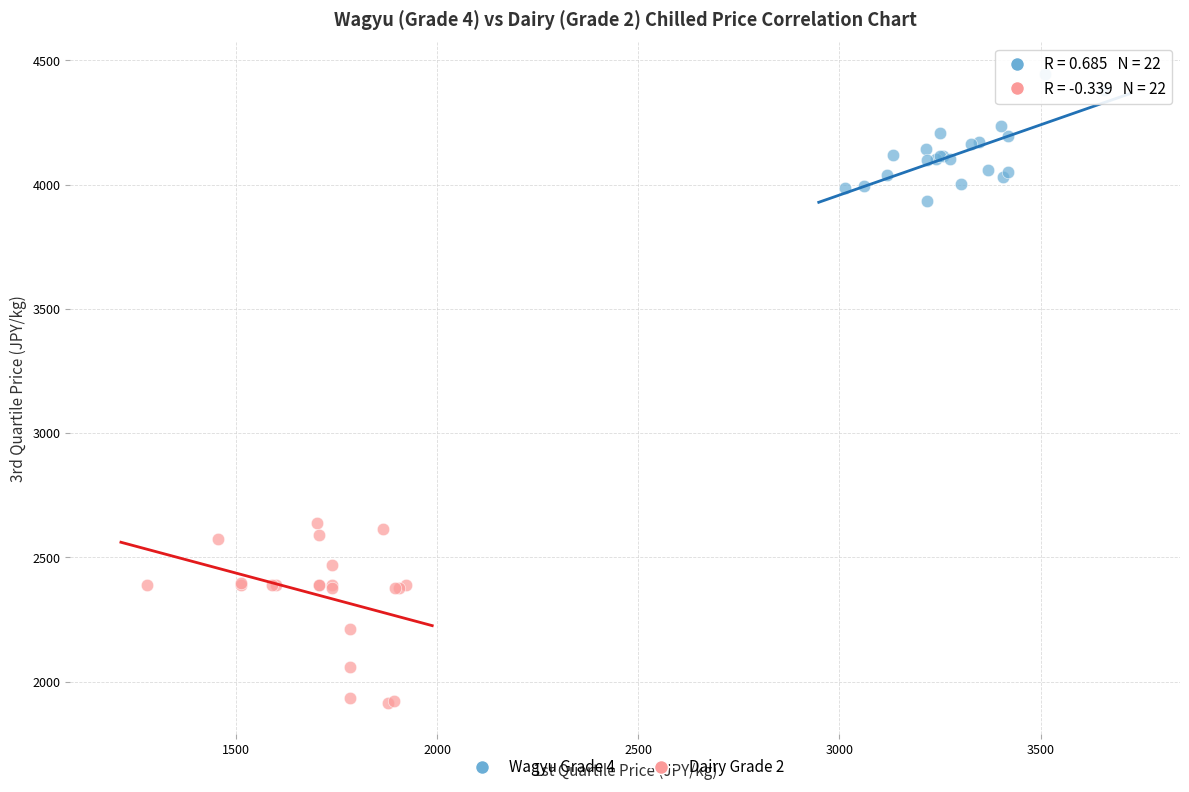

Which series reaches the minimum Y coordinate?

Dairy Grade 2